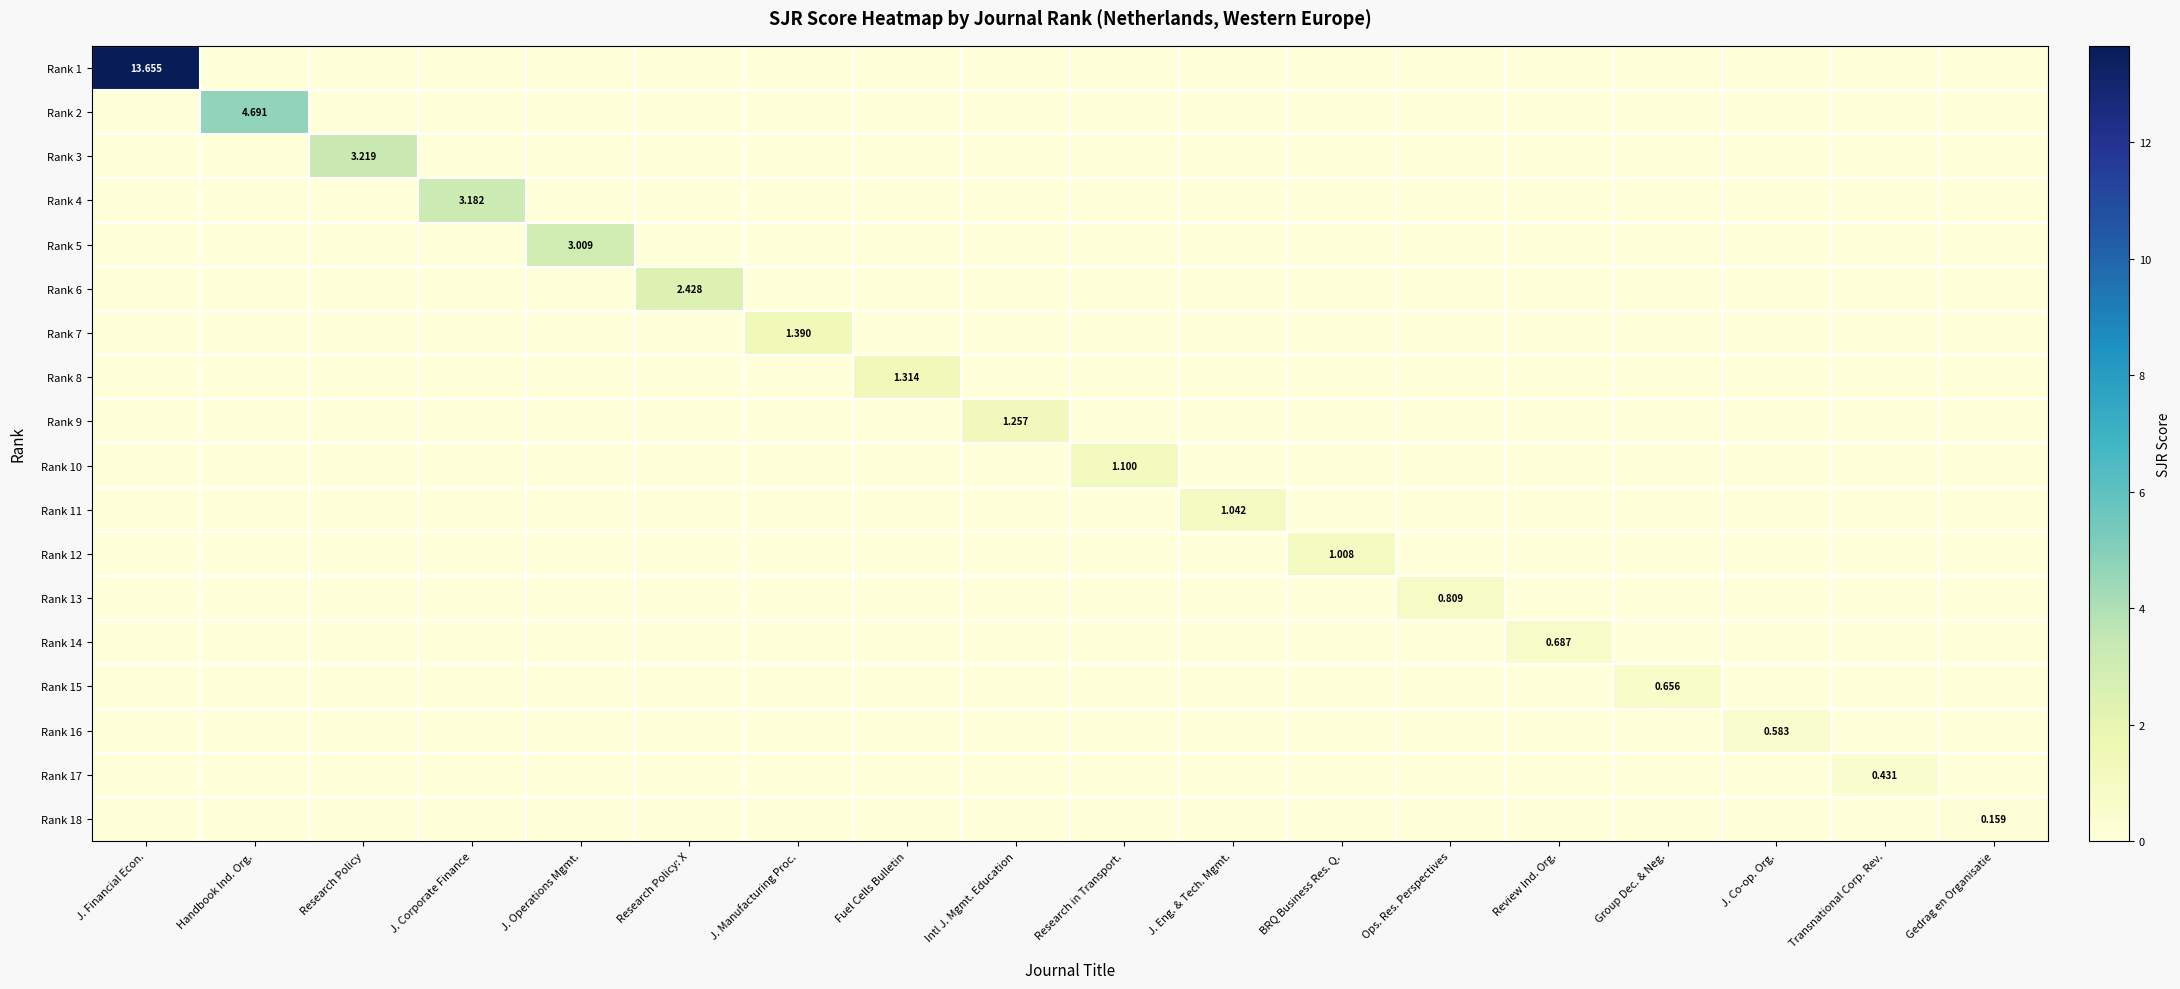

How many series are shown in this chart?

18